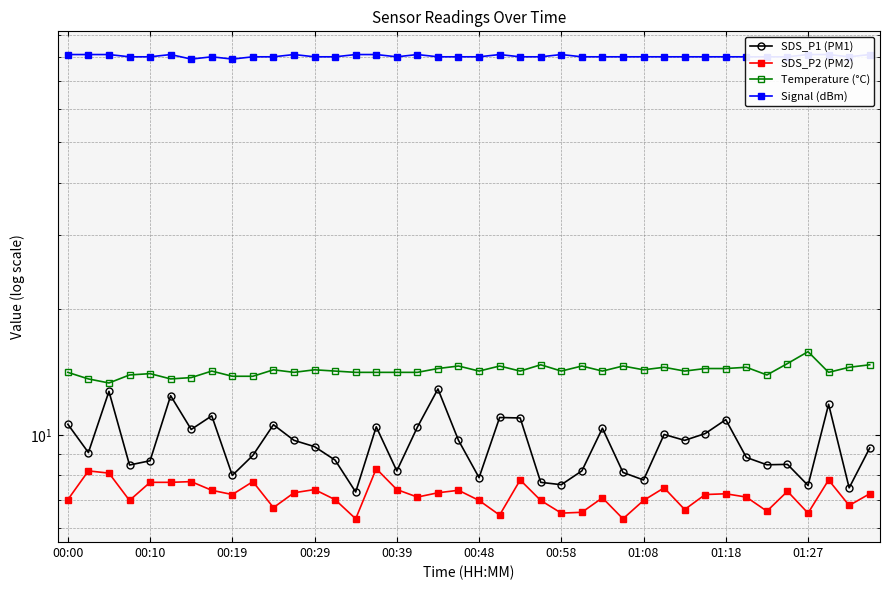

Which series has the widest spread of values?

SDS_P1 (PM1)